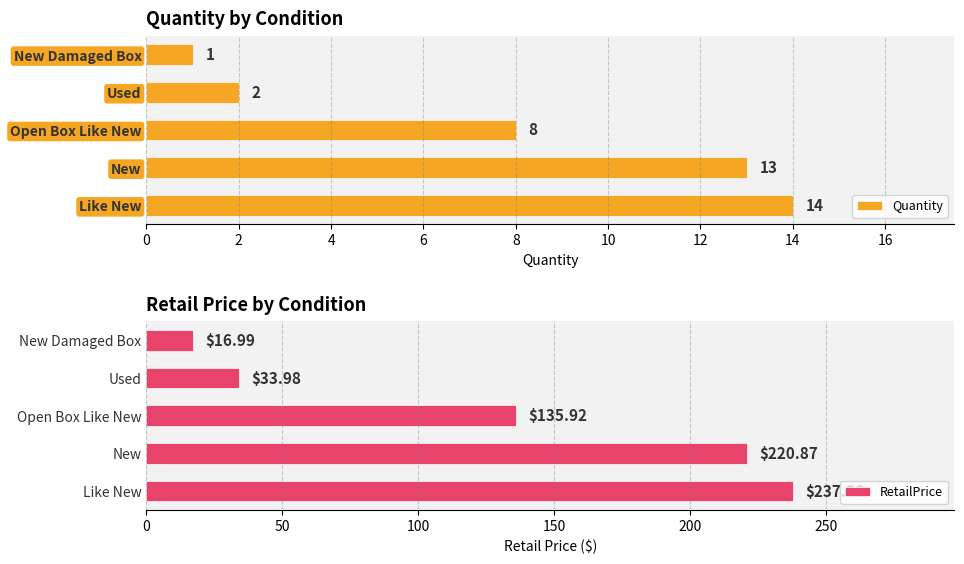

Which series has the largest total across all categories?

RetailPrice